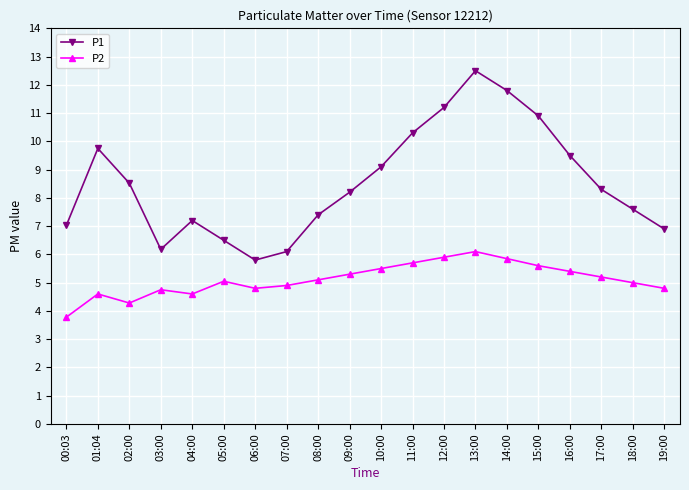

What is the value of the P1 point at the 6th from the left?

6.5